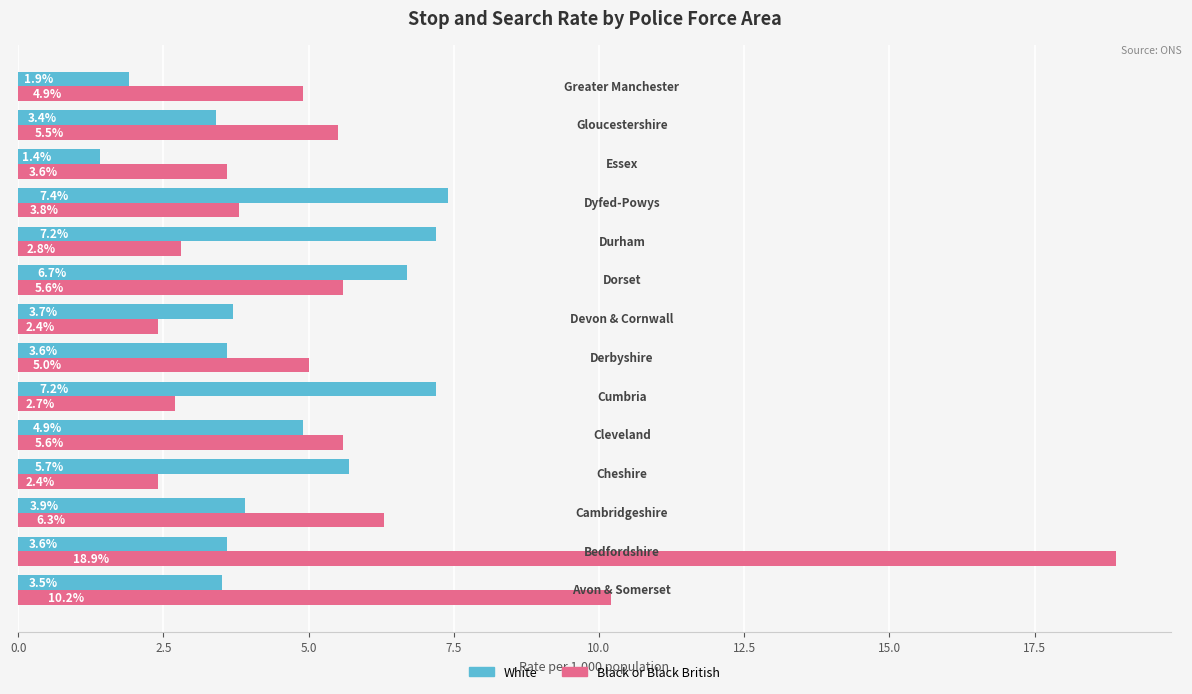

How many series are shown in this chart?

2